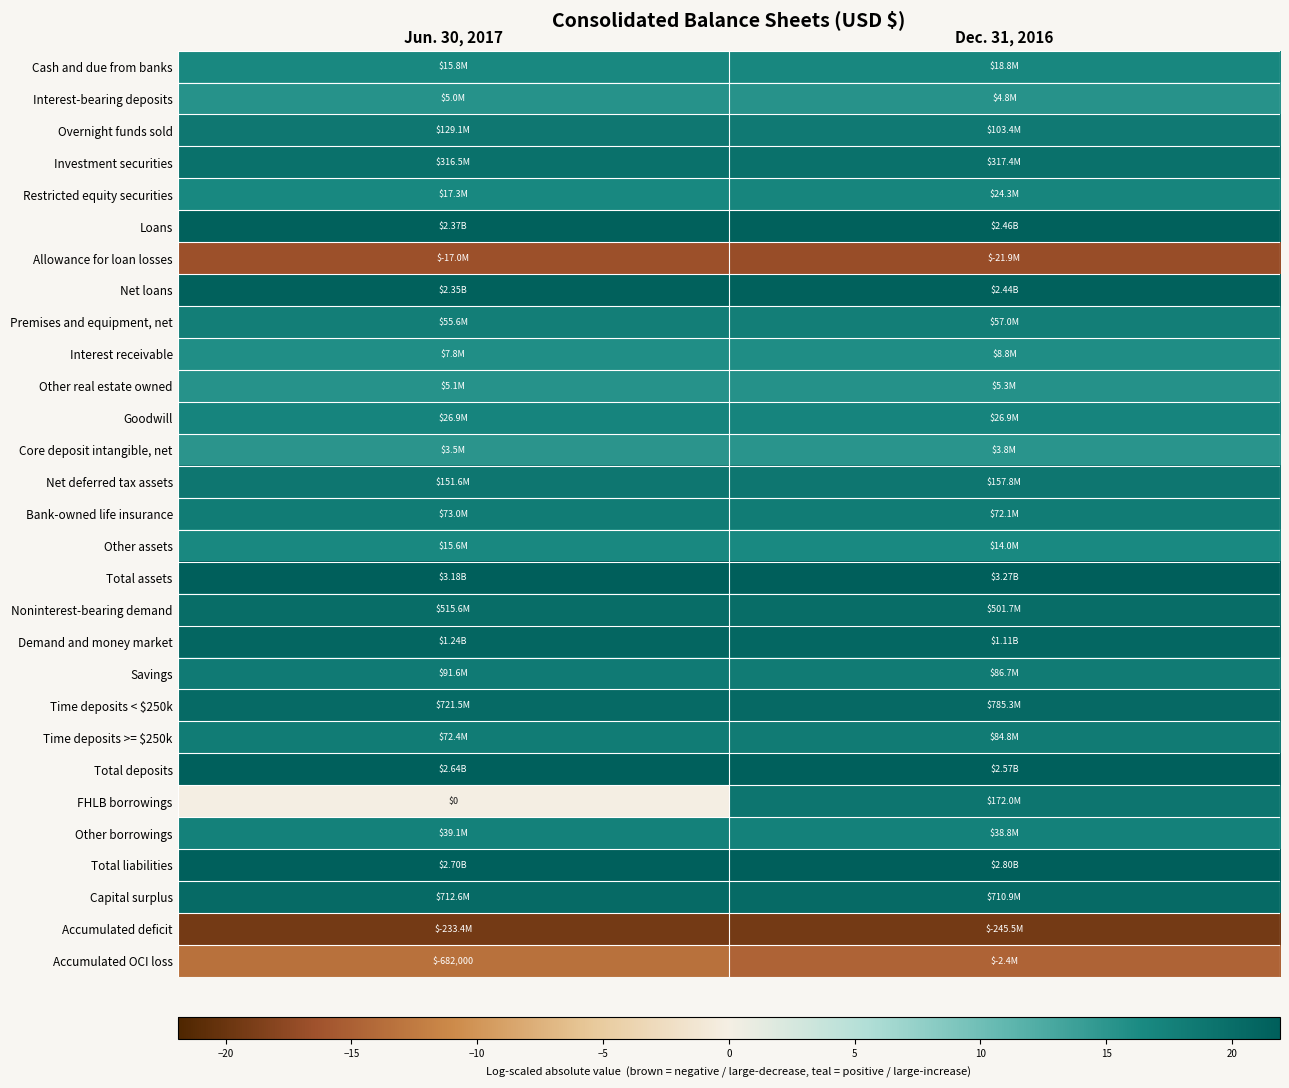

How many distinct data groups are displayed?

29